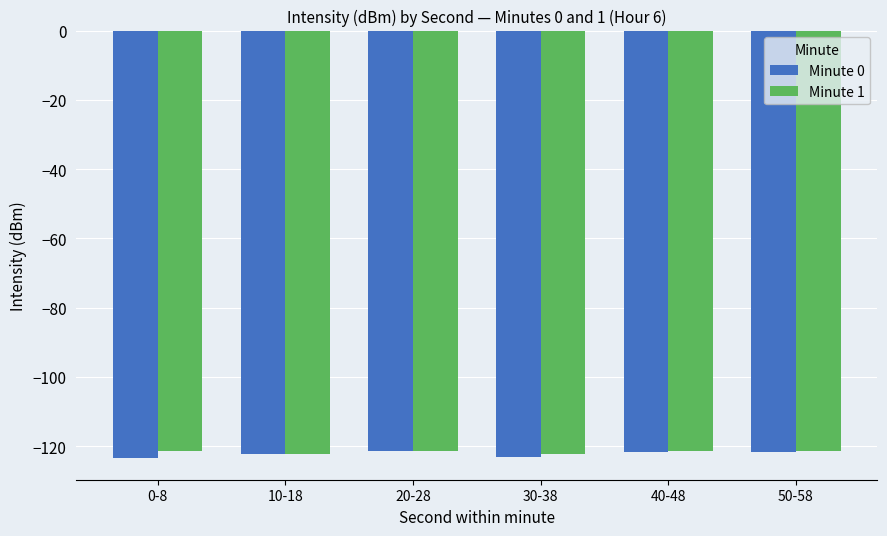

What is the difference between the second highest and minimum values in the Minute 0 series?

1.9